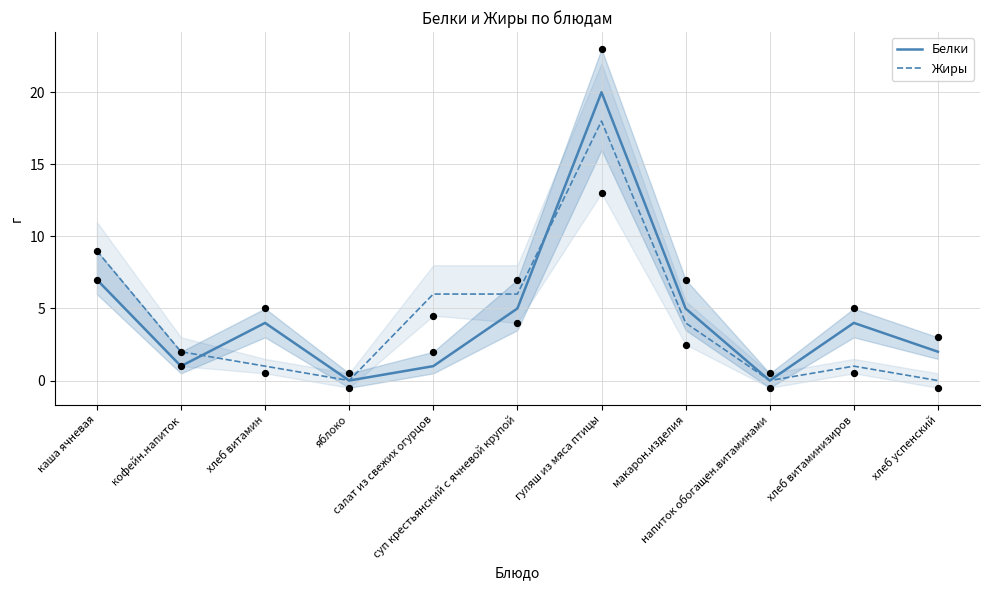

Which series contains the highest Y value?

Белки